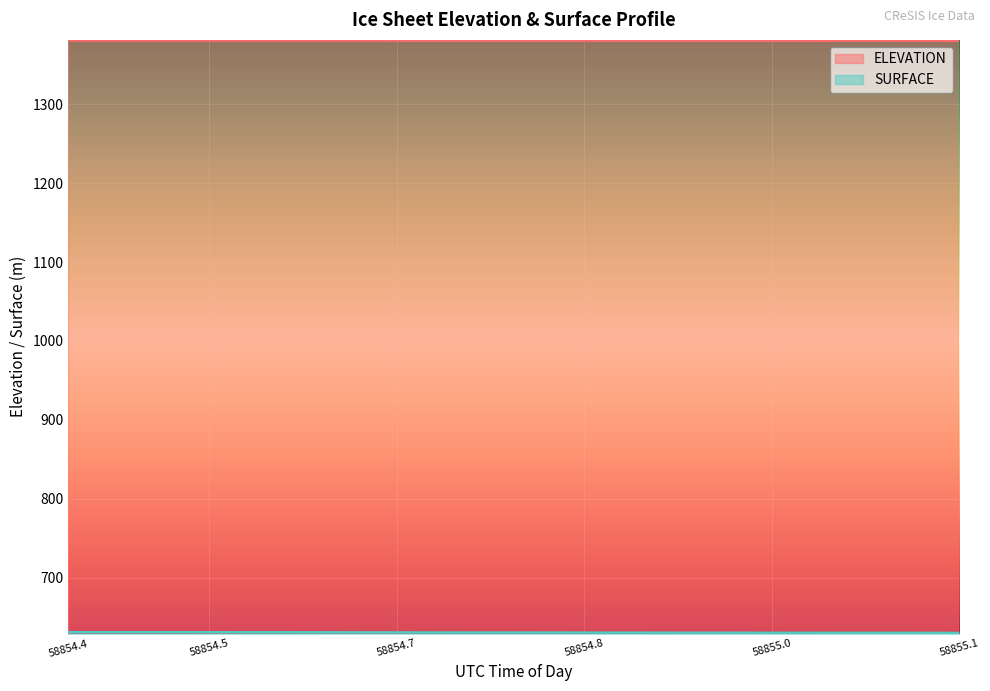

True or false: SURFACE has more than 2 points higher than both neighbors.

False